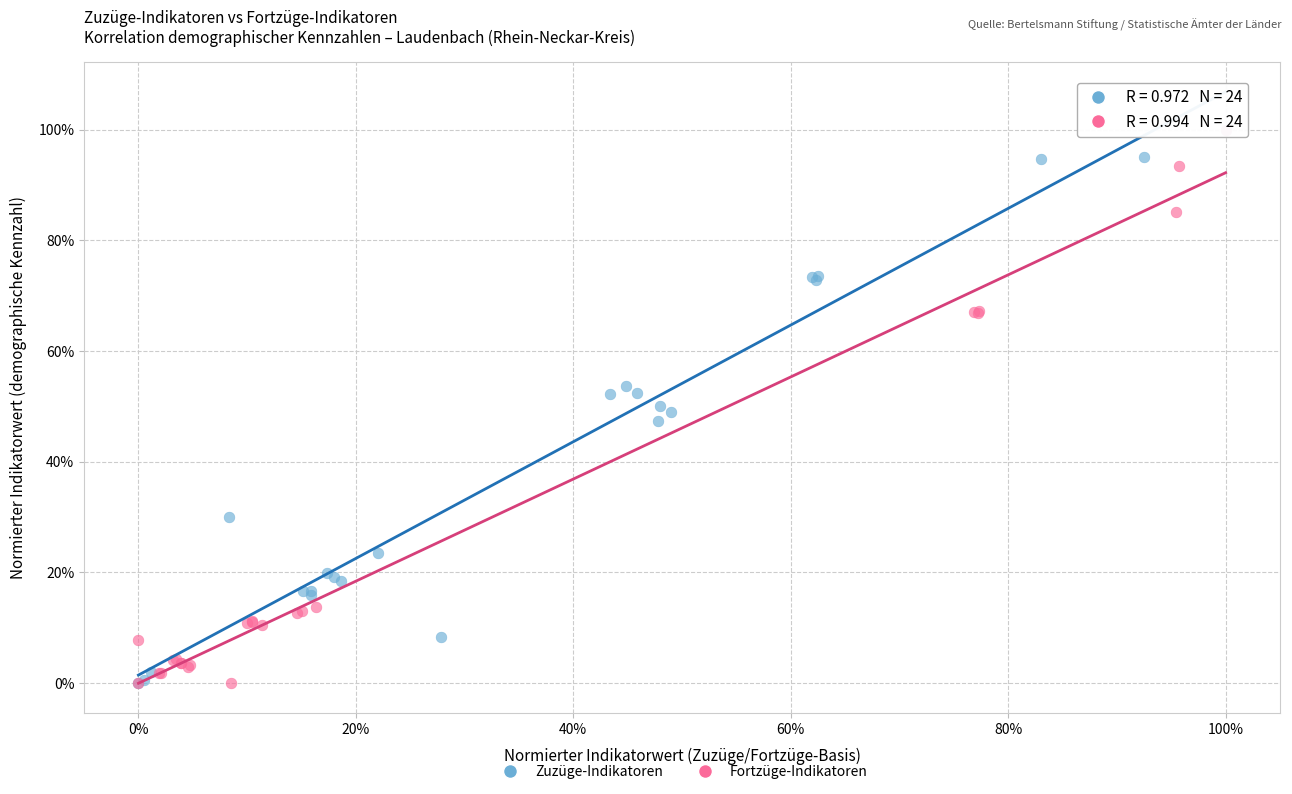

What are all the series names shown in the legend?

Zuzüge-Indikatoren, Fortzüge-Indikatoren